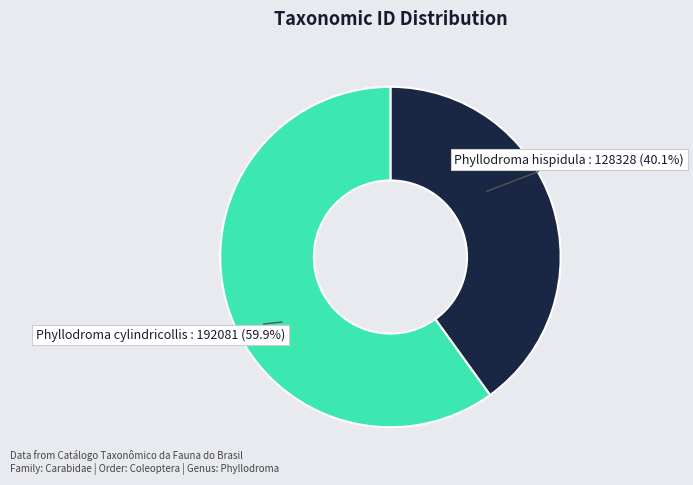

What is the largest slice in the pie chart?

Phyllodroma cylindricollis